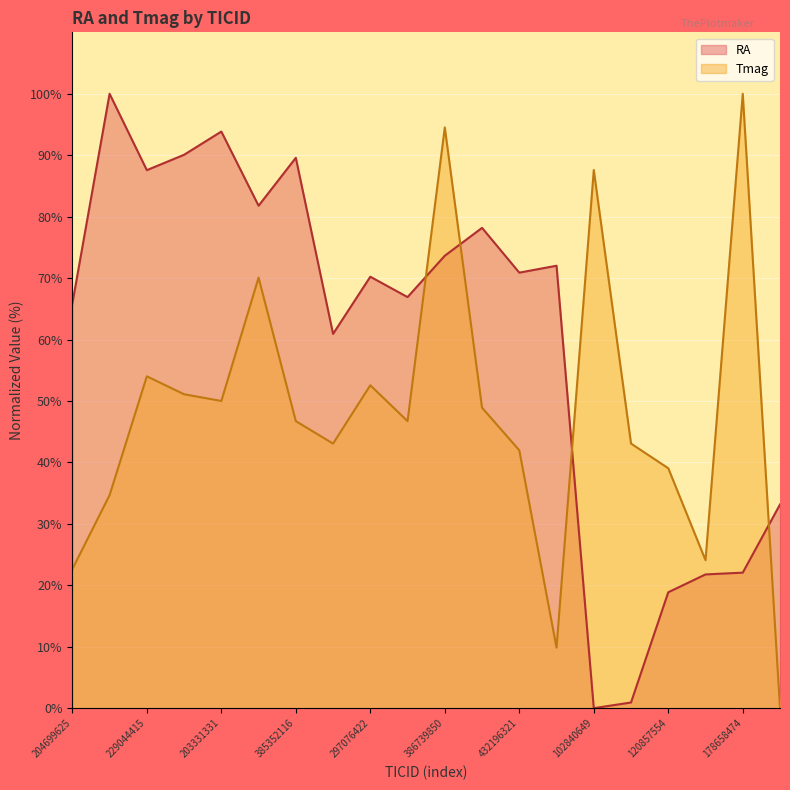

Count the number of data series in this chart.

2